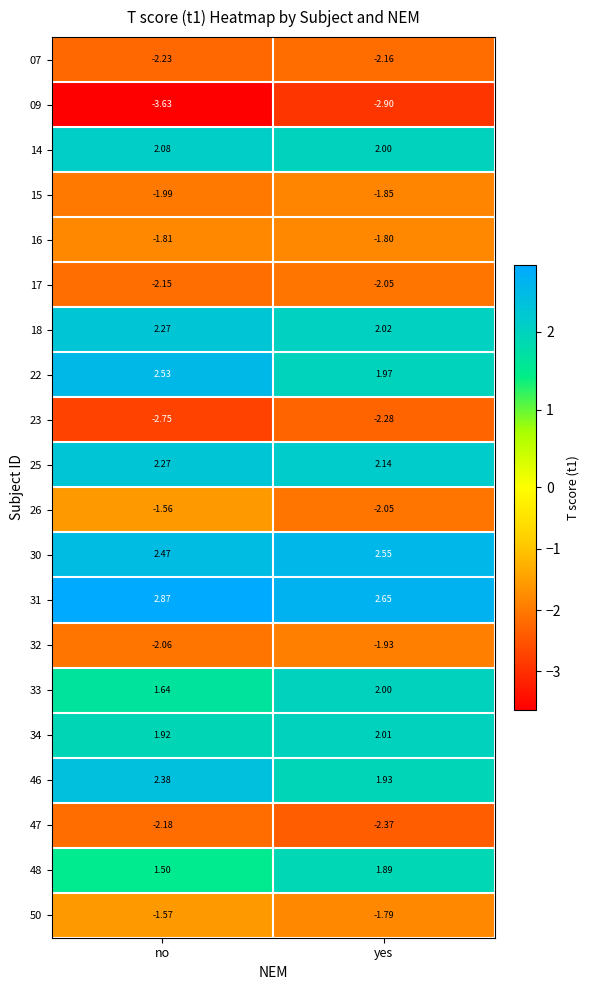

At which label does 46 first exceed 2?

no